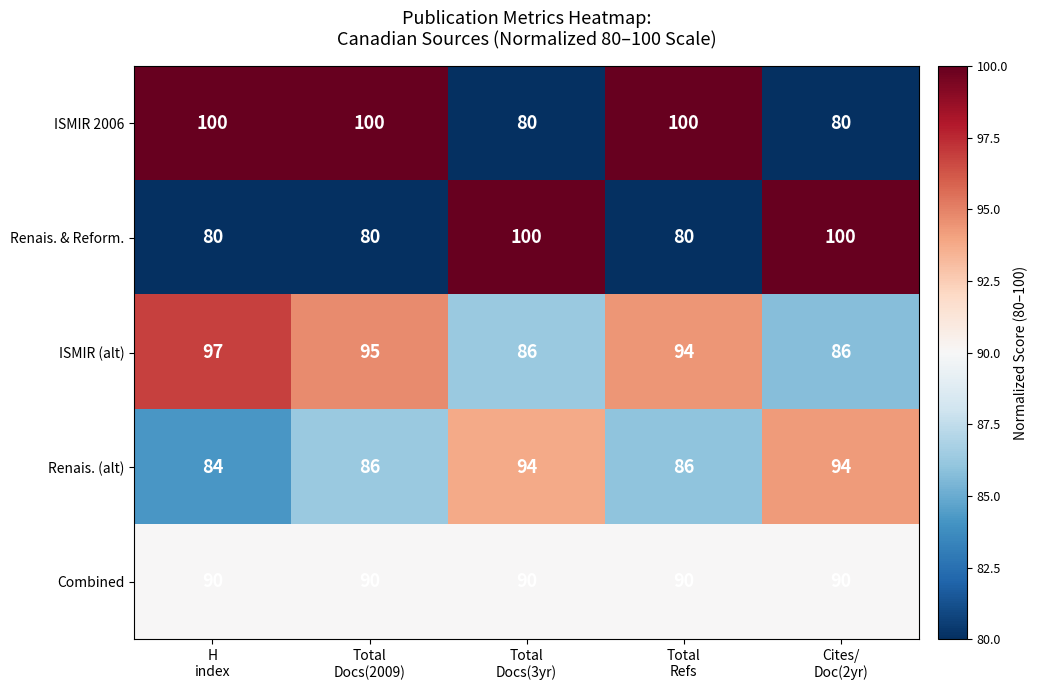

What is the lowest value of the Renais. (alt) series?

84